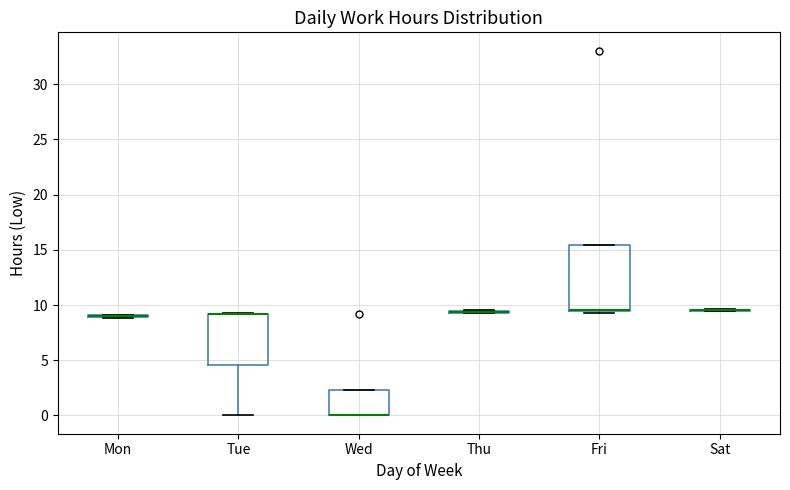

Which box is the tallest, from its lower edge to its upper edge?

Fri